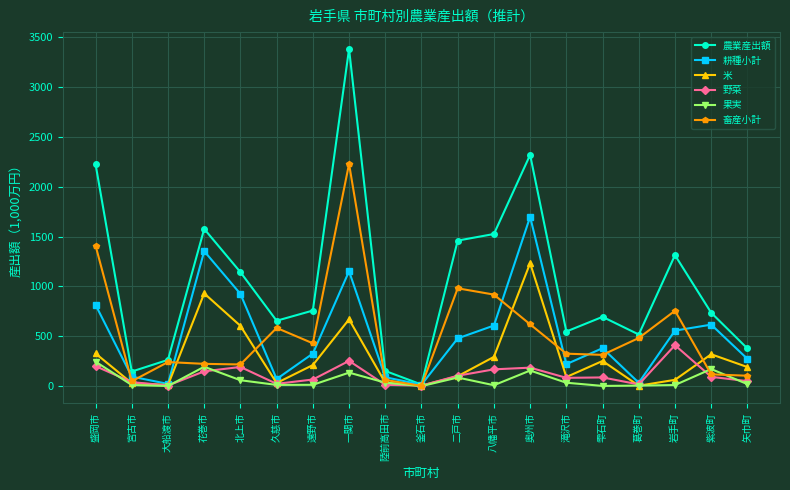

Count the number of categories in the chart.

19